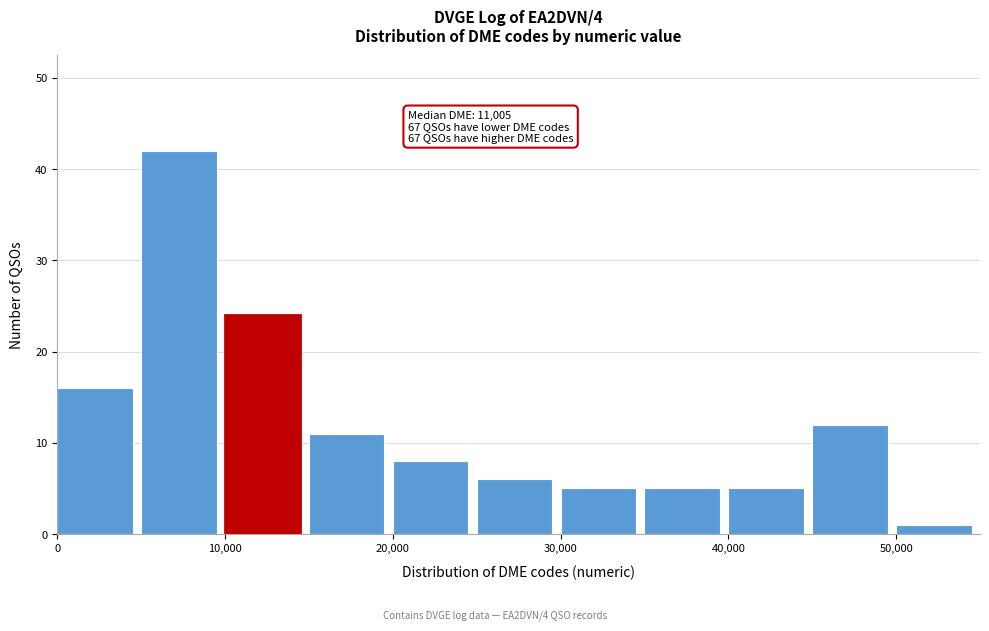

Over which range of the x-axis is the bar tallest?

5000 to 10000